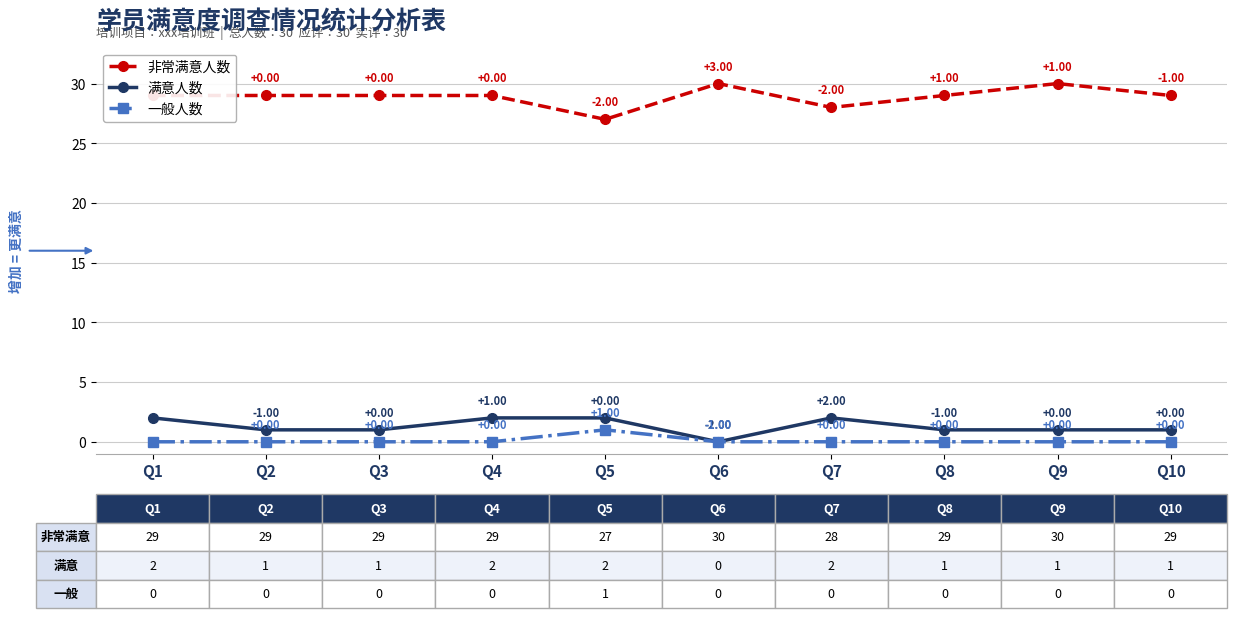

Which series has the widest spread of values?

非常满意人数